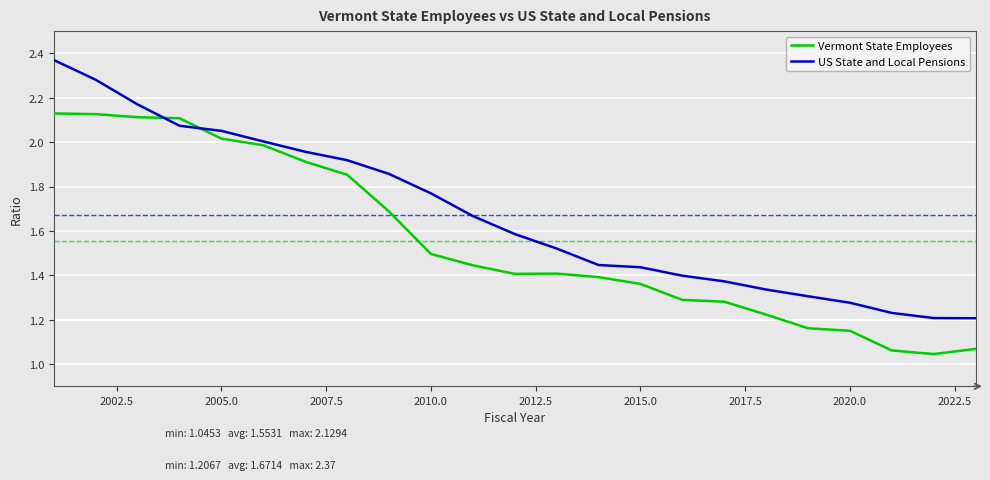

True or false: Vermont State Employees and US State and Local Pensions cross at least once.

True